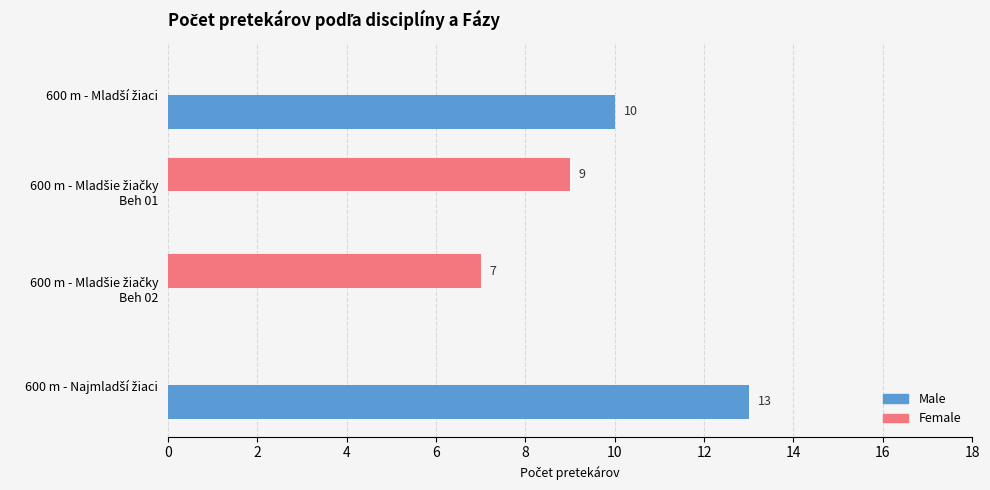

Count the number of categories in the chart.

4